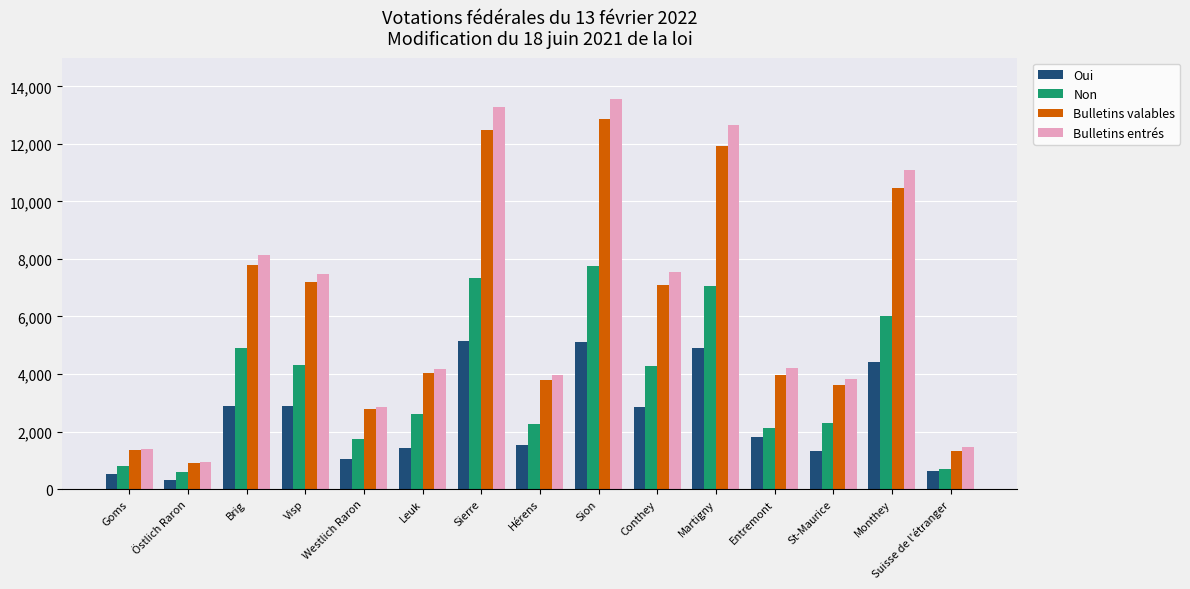

At St-Maurice, list the series in order from largest to smallest.

Bulletins entrés, Bulletins valables, Non, Oui